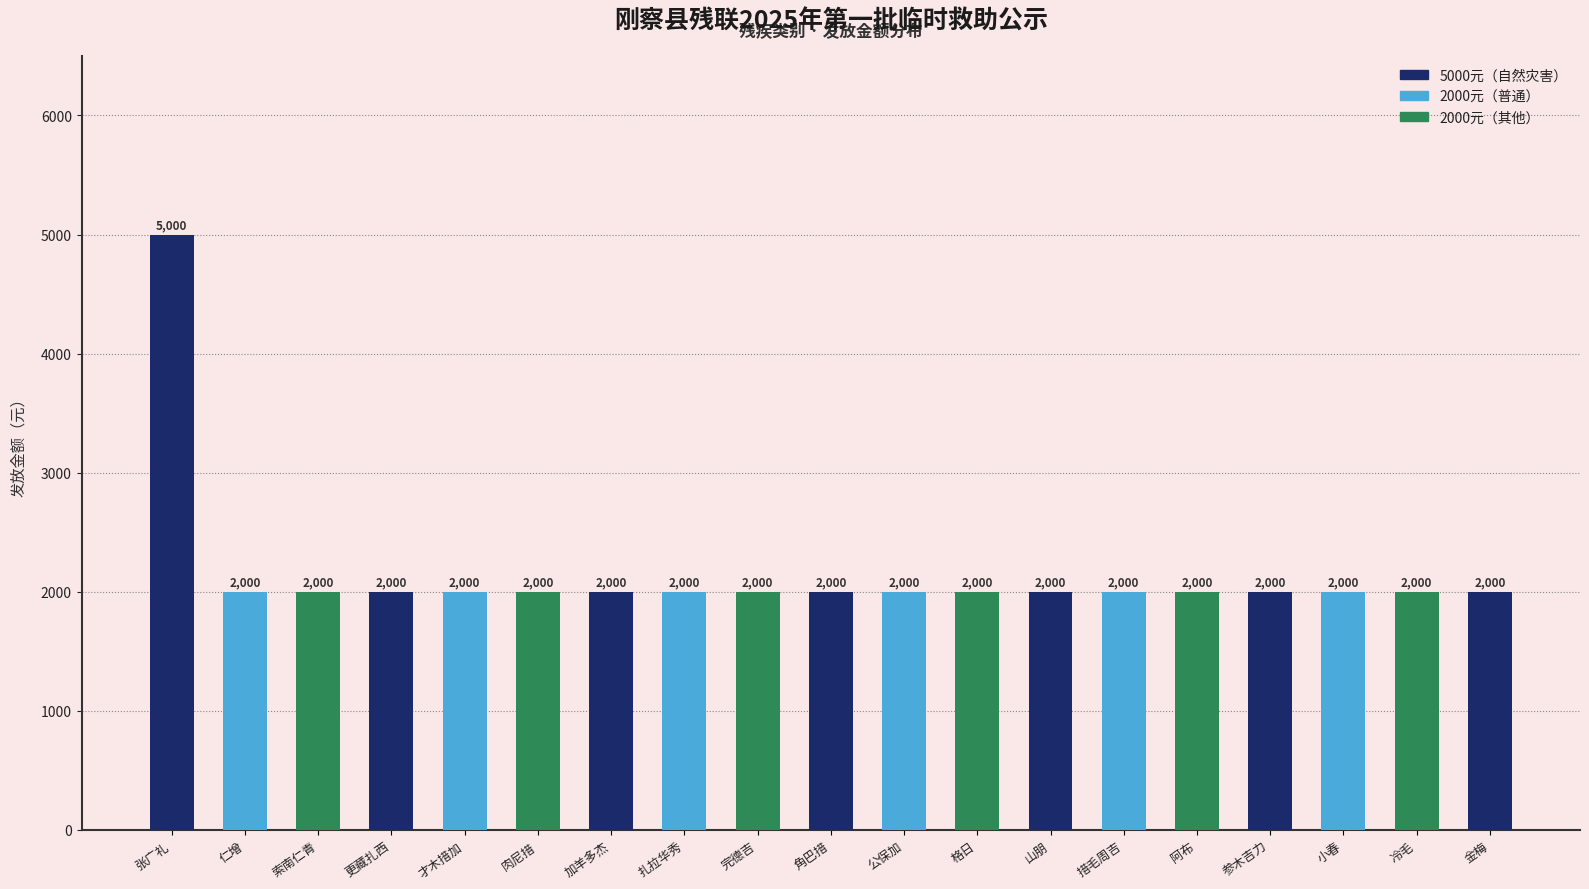

What is the average value?

2158